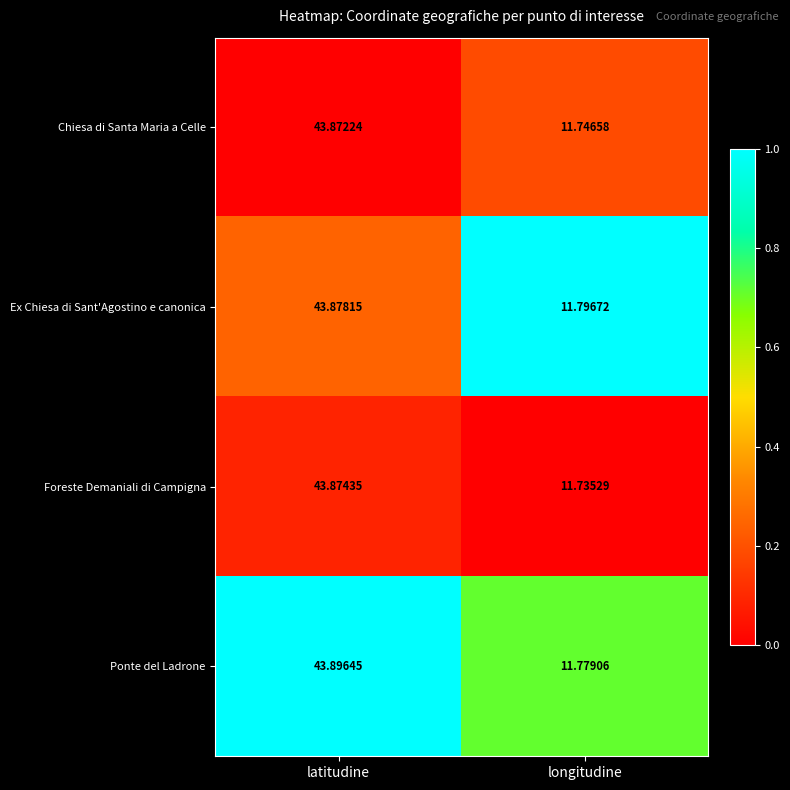

At which label does Chiesa di Santa Maria a Celle first exceed 43?

latitudine